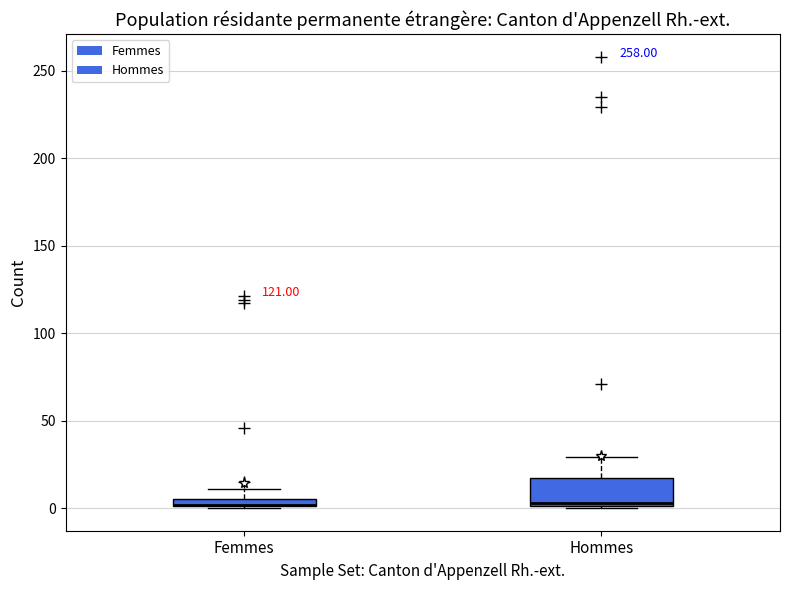

Where does the upper whisker of the box for Femmes end on the y-axis? The values are not printed on the chart, so give them approximately, as read against the axis.

10